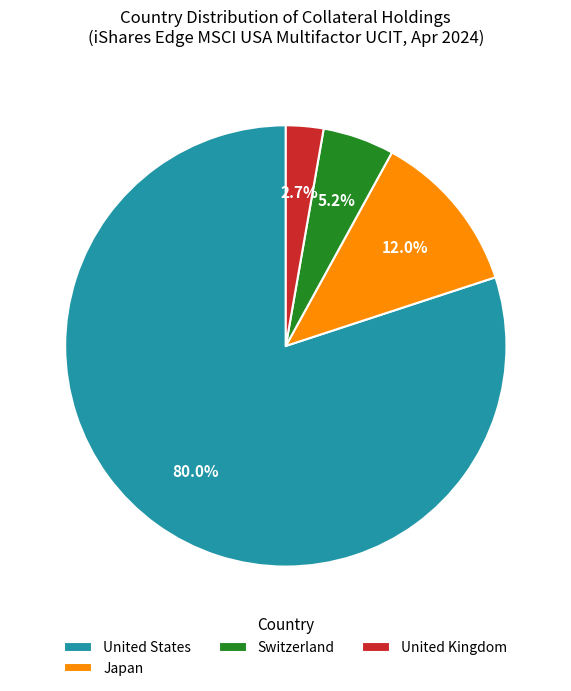

What percentage is NOT represented by United Kingdom?

97.3%